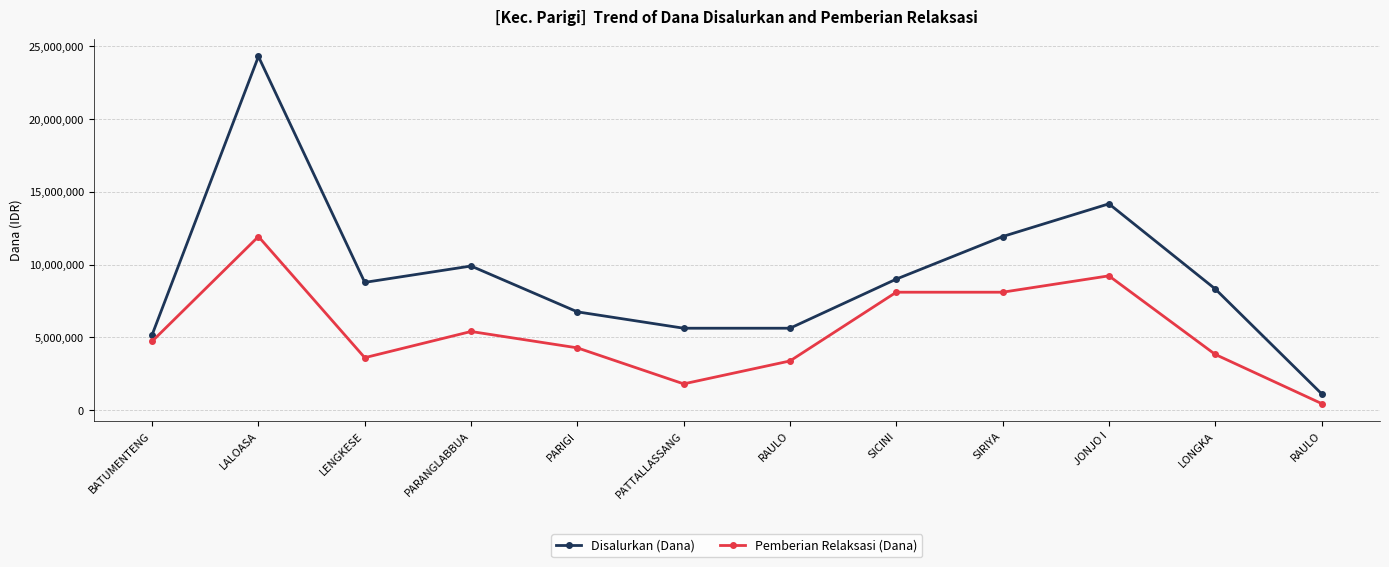

What are all the series names shown in the legend?

Disalurkan (Dana), Pemberian Relaksasi (Dana)